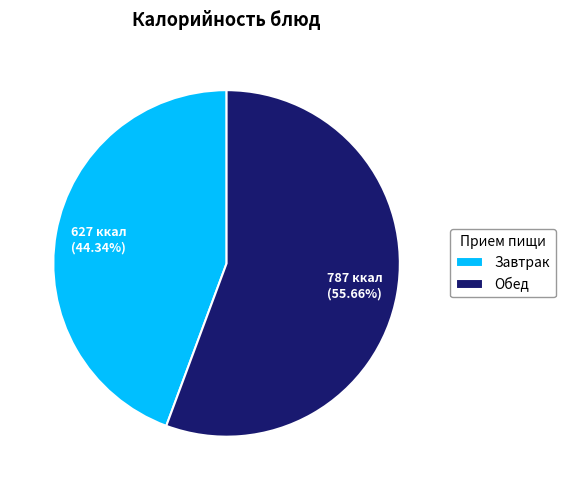

Rank the categories by value from highest to lowest.

Обед, Завтрак